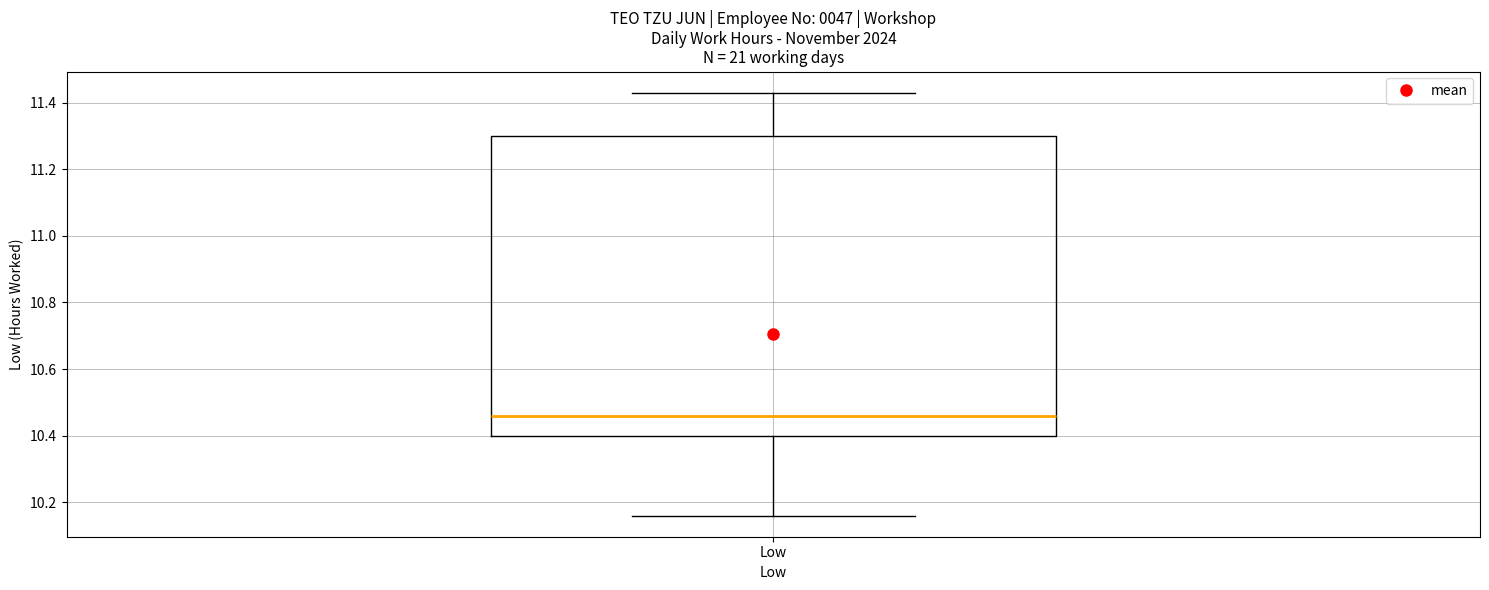

Where is the lower edge of the box for Low on the y-axis? The values are not printed on the chart, so give them approximately, as read against the axis.

10.40